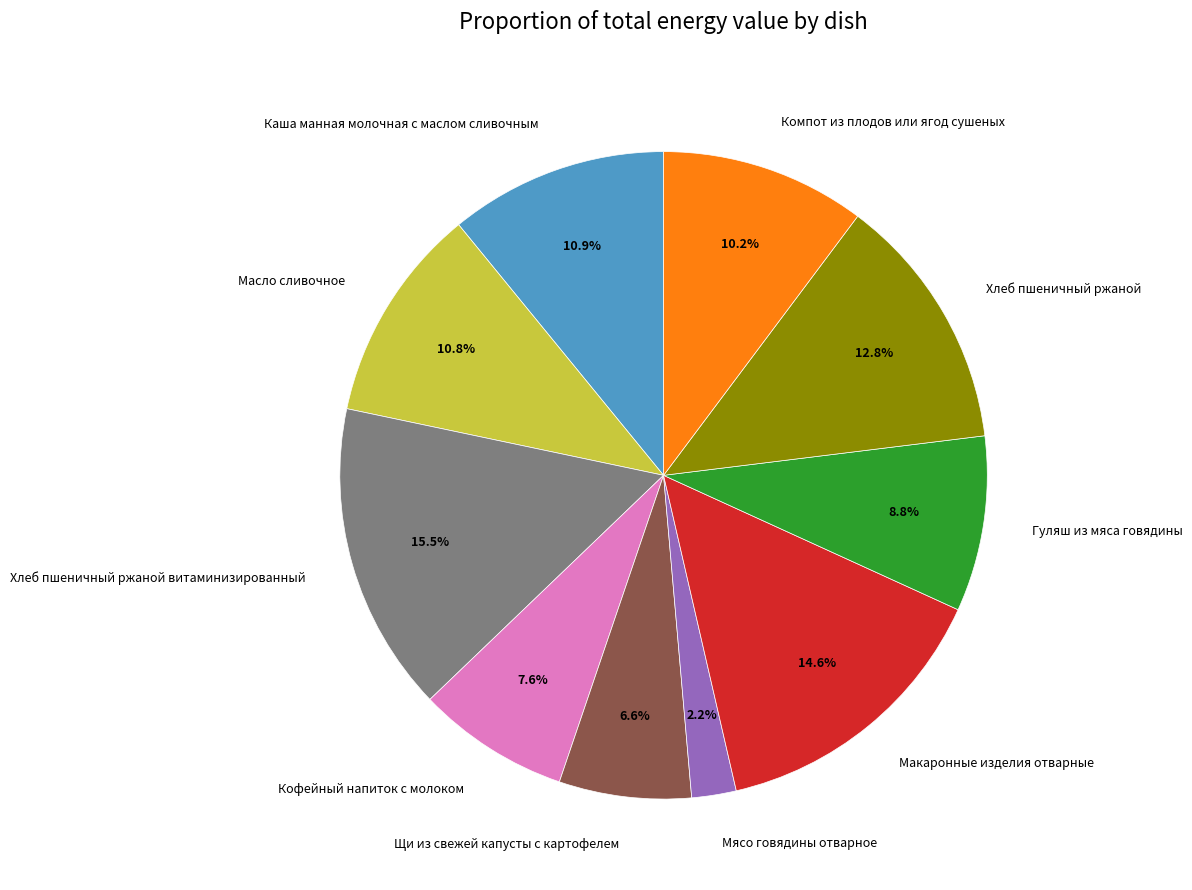

Does any single category account for the majority?

No